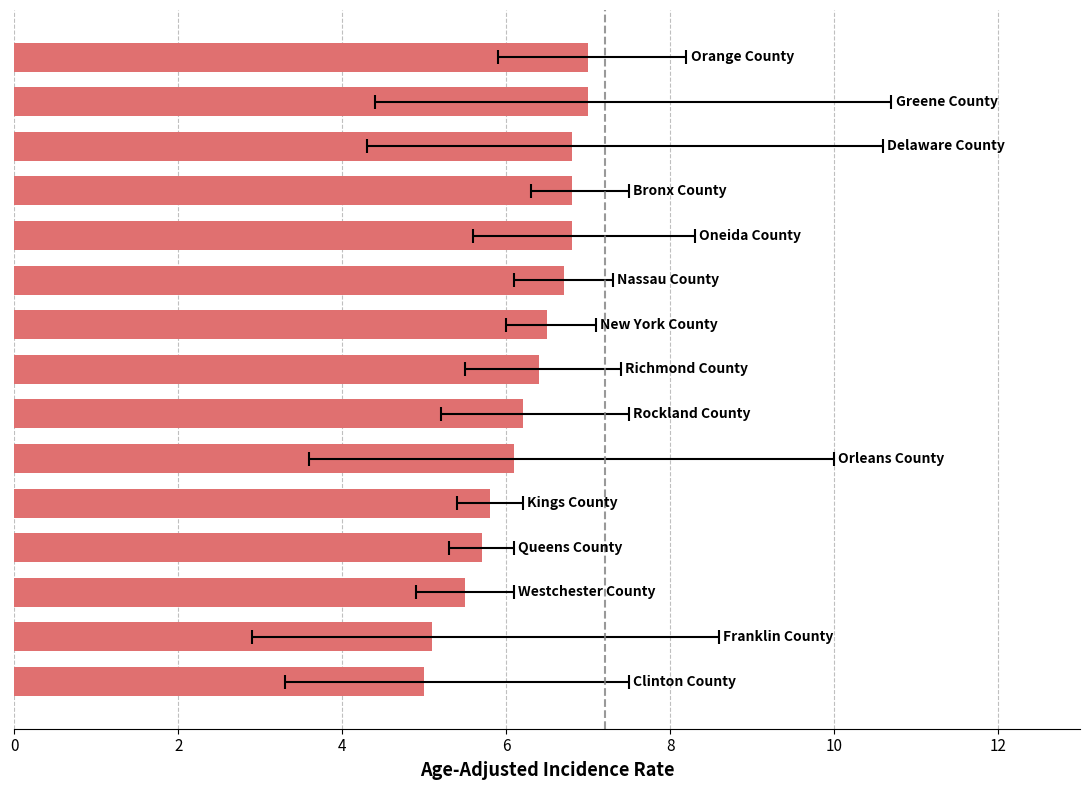

The chart shows a value of 4.2 at 13. True or false?

False